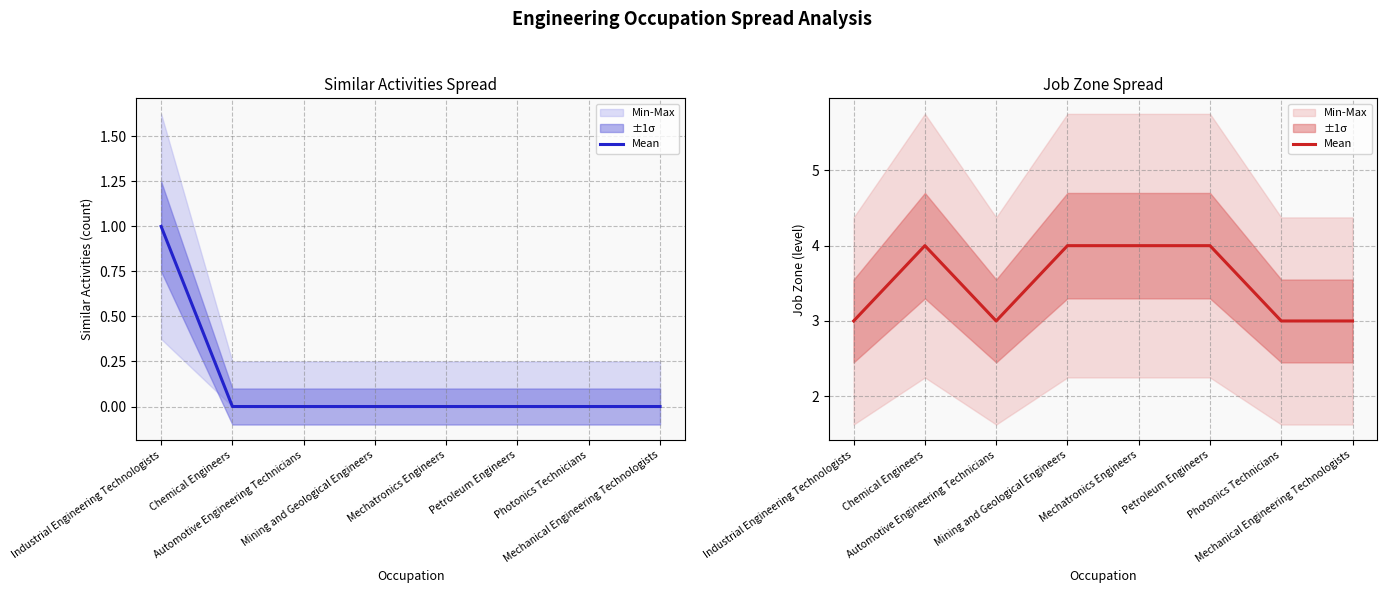

What is the sum of the values at Mechanical Engineering Technologists and Automotive Engineering Technicians?

6